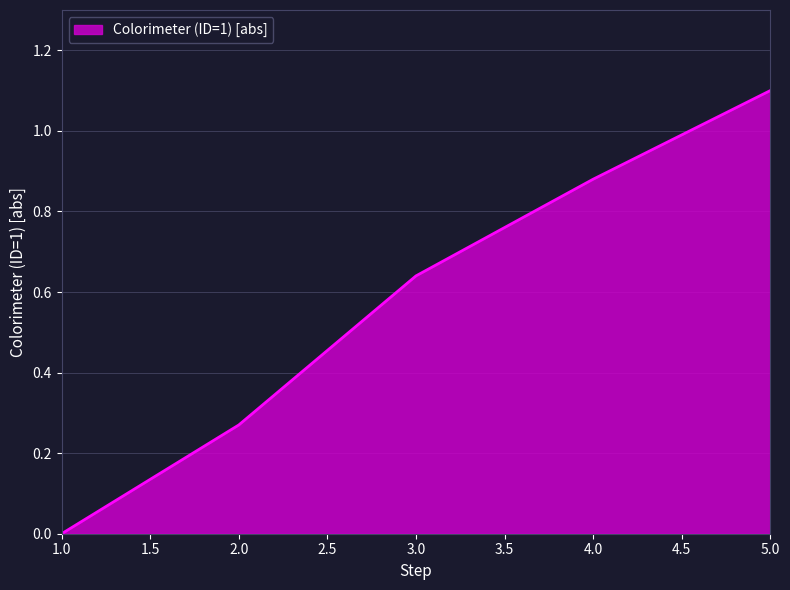

Rank the categories by value from lowest to highest.

1.0, 2.0, 3.0, 4.0, 5.0